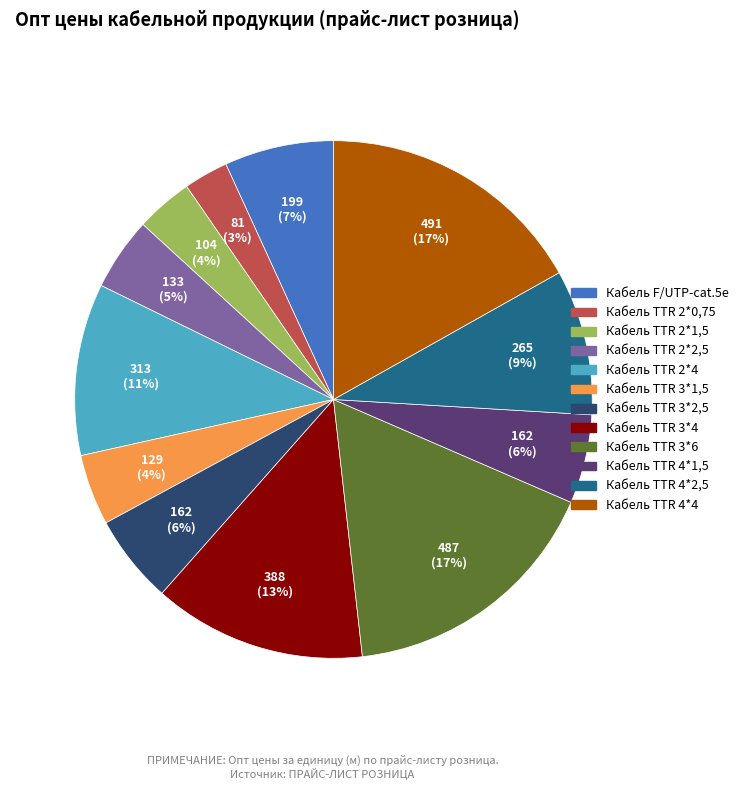

Which has a higher value, Кабель TTR 2*1,5 or Кабель TTR 2*0,75?

Кабель TTR 2*1,5